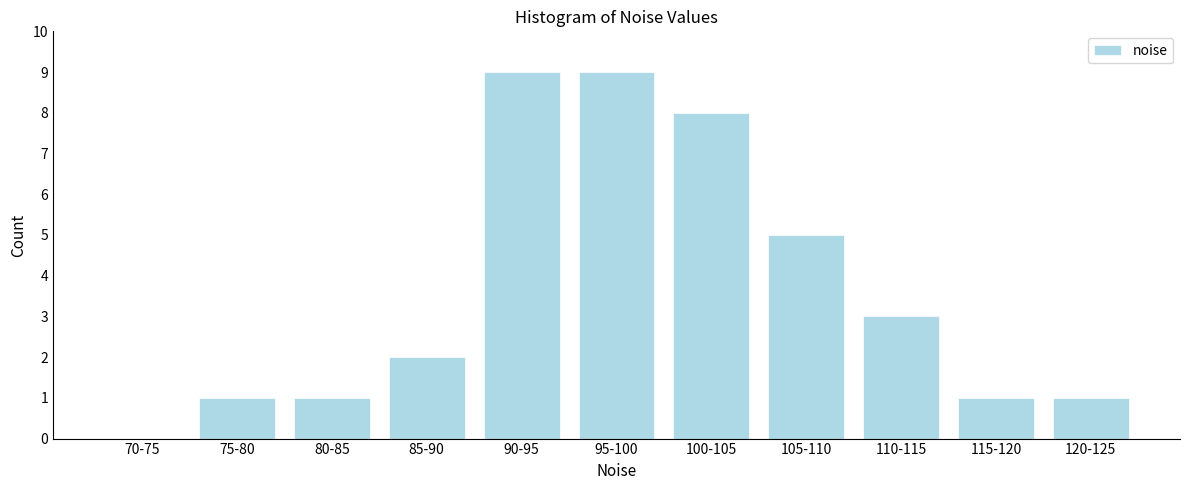

Reading left to right, transcribe all the data shown in this chart.

70-75=0	75-80=1	80-85=1	85-90=2	90-95=9	95-100=9	100-105=8	105-110=5	110-115=3	115-120=1	120-125=1